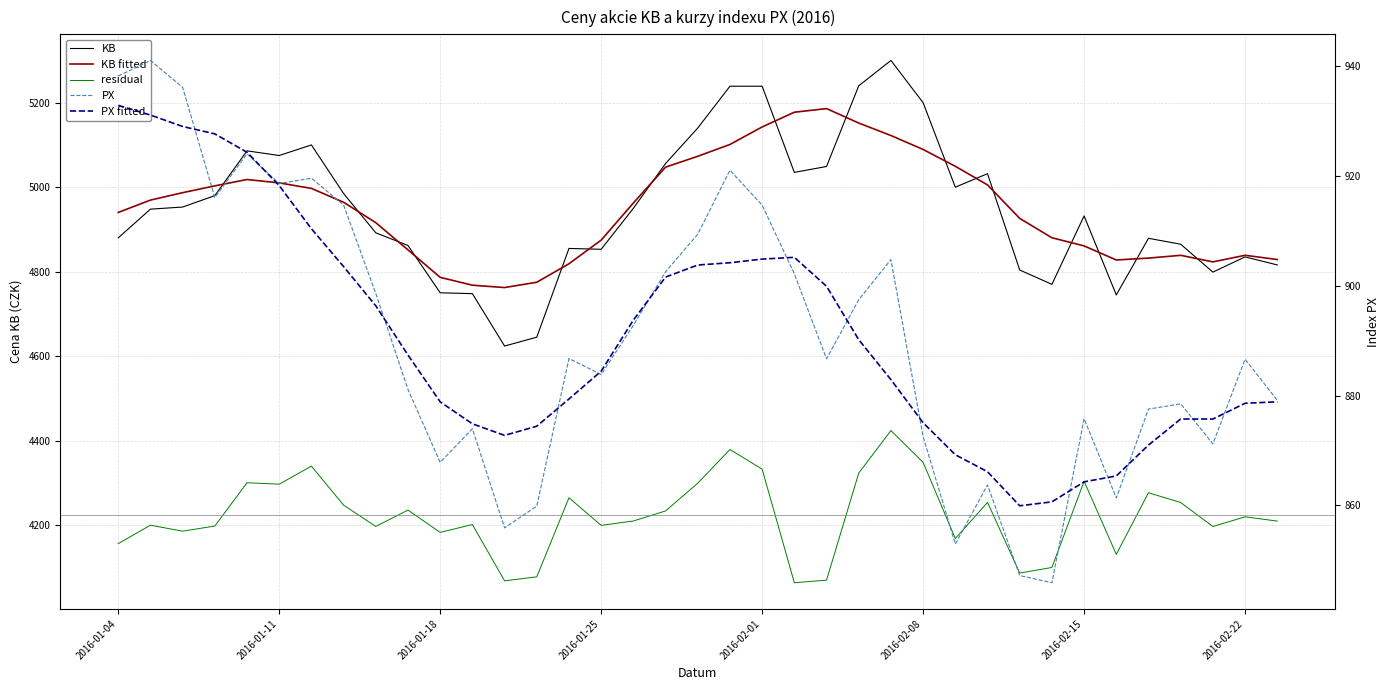

List the series in order of their peak value, lowest first.

PX fitted, PX, residual, KB fitted, KB